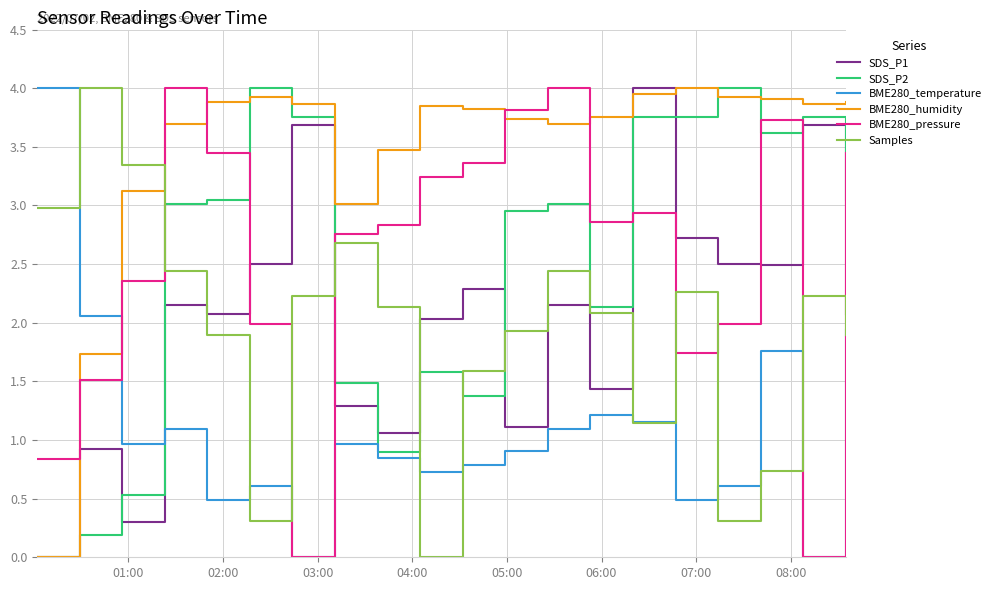

What is the maximum value for BME280_pressure?

4.0